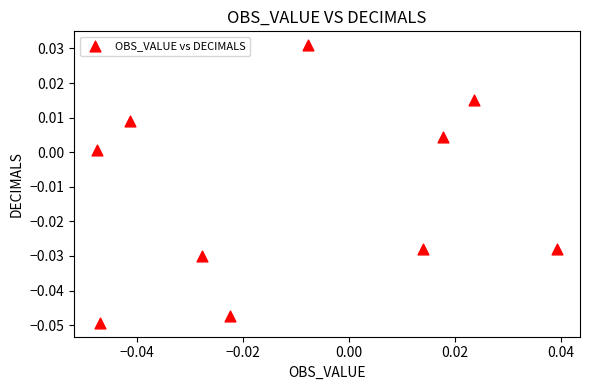

How many points are shown in the scatter plot?

10